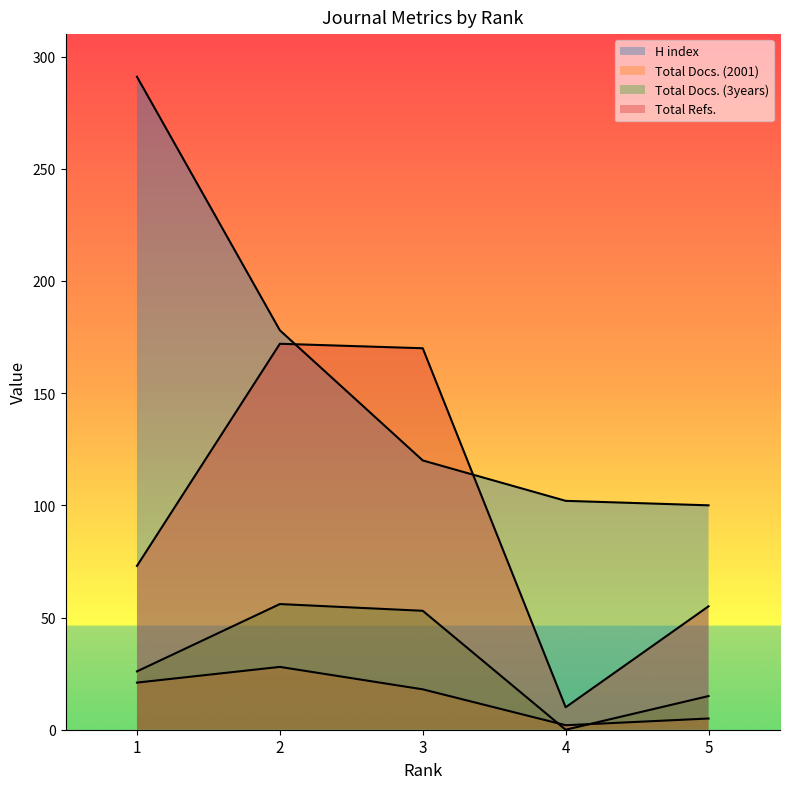

What is the maximum value shown in the chart?

291